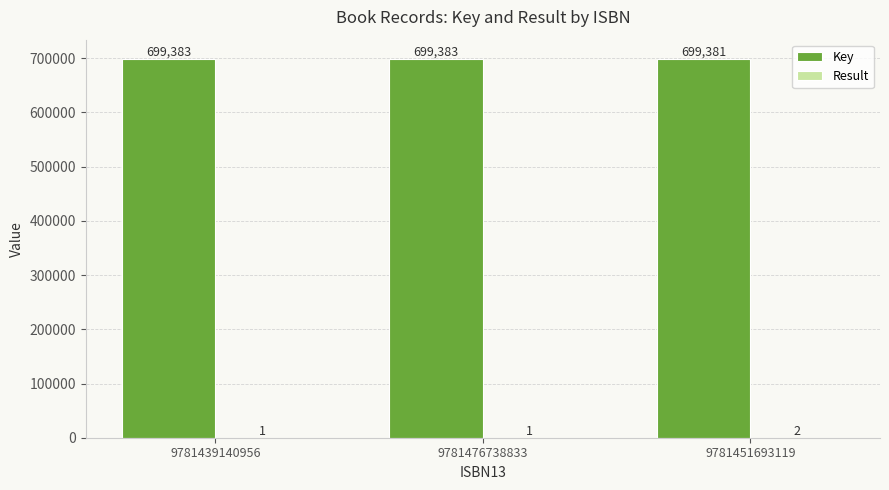

What value does the Key series have at 9781439140956?

699383